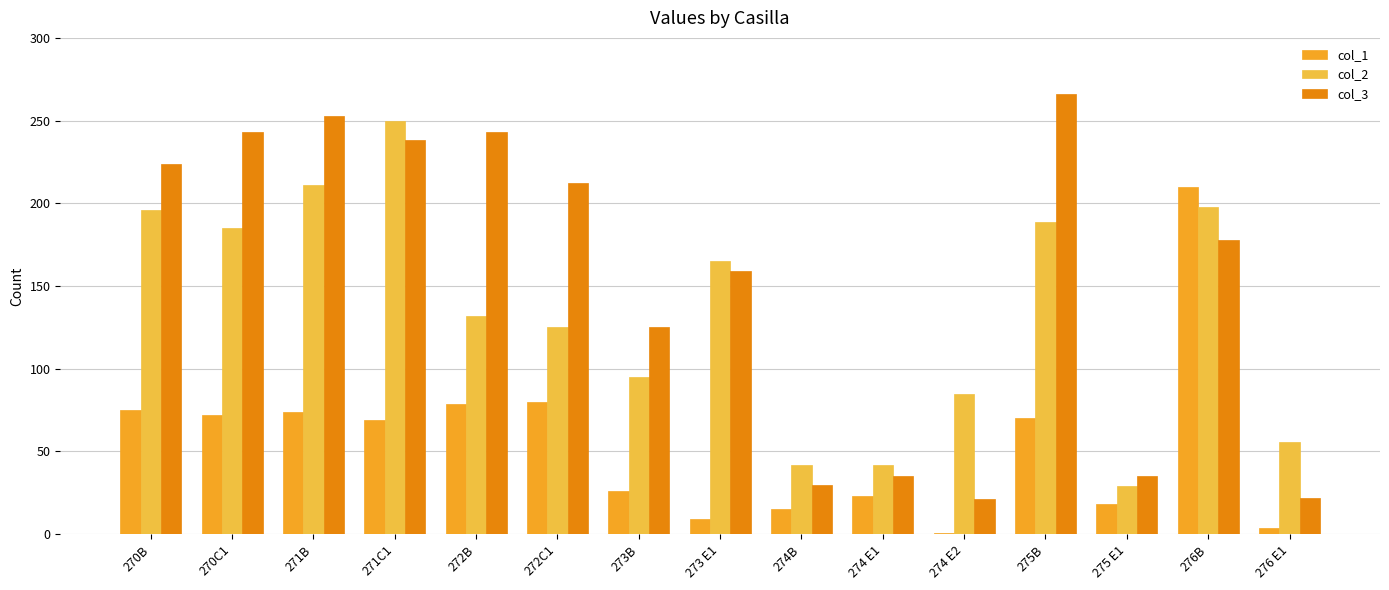

What is the spread (max minus min) of values at 273 E1?

156